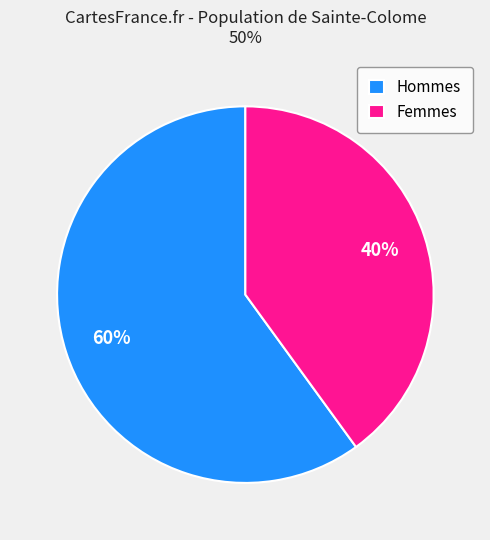

Do Femmes and Hommes together represent more than half of the pie?

Yes